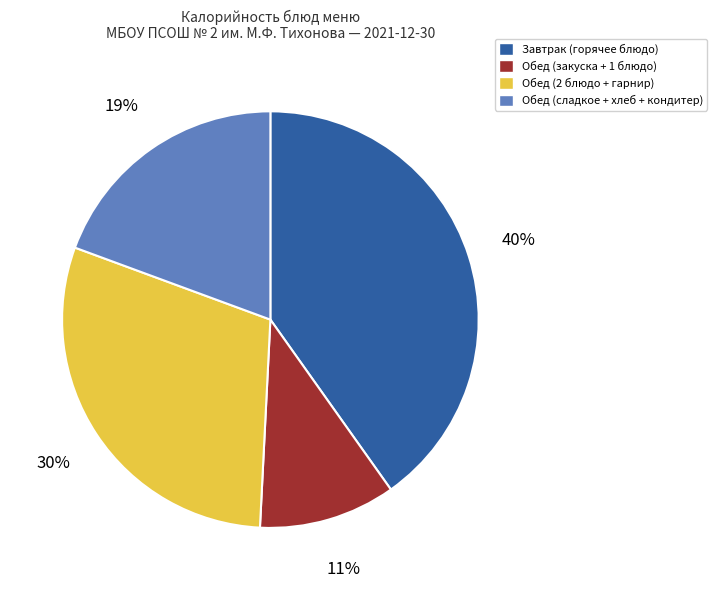

To the nearest percent, what is the average slice percentage?

25%